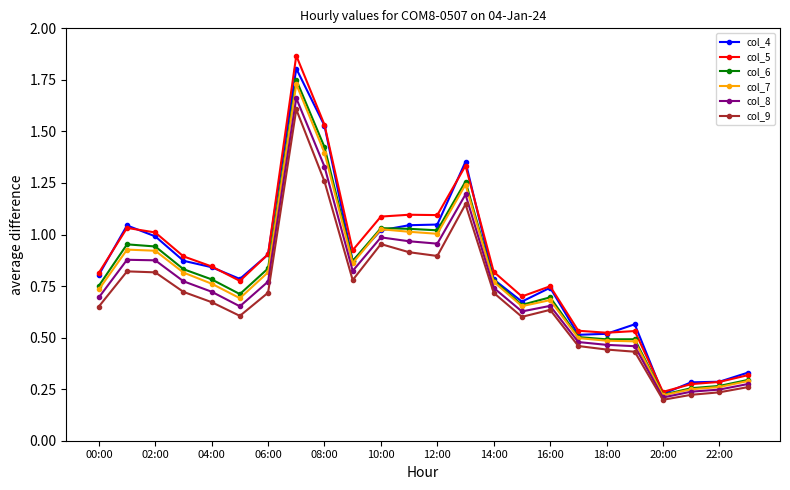

What is the highest value of the col_4 series?

1.8